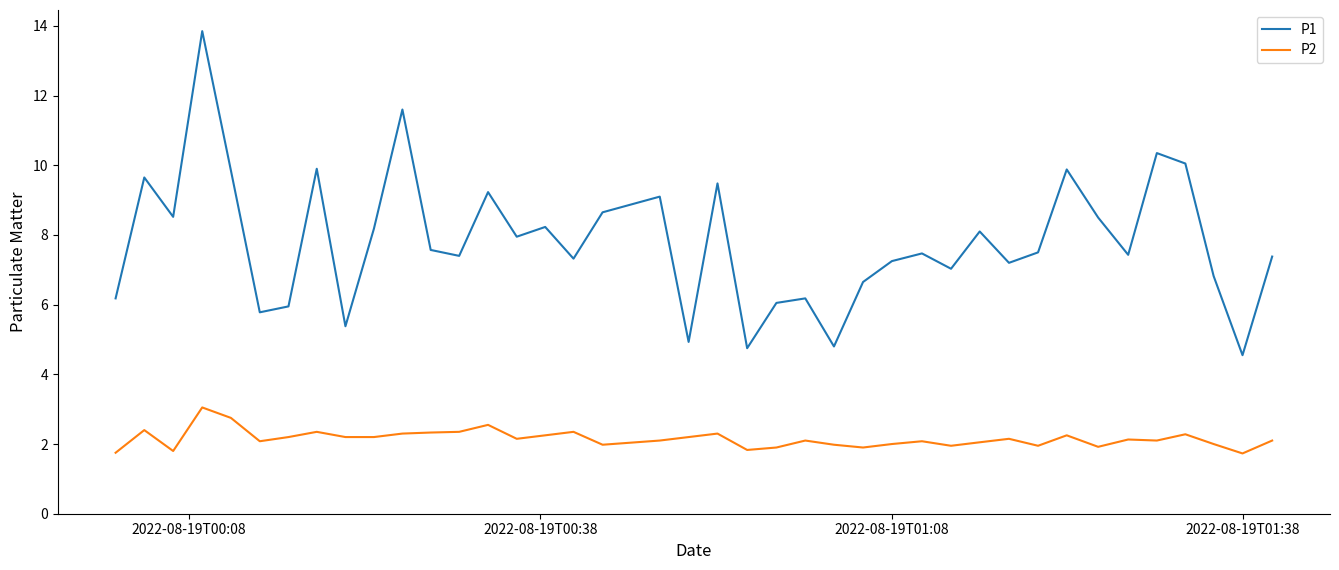

Rank the series by their average value, from lowest to highest.

P2, P1